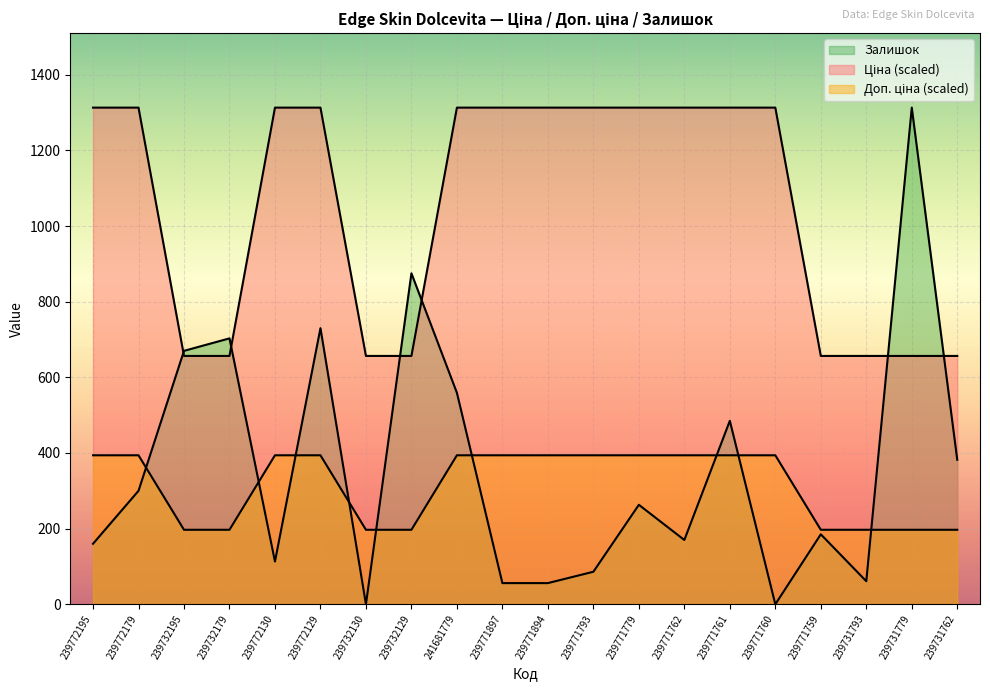

Which category has the lowest value in the Ціна series?

239732195